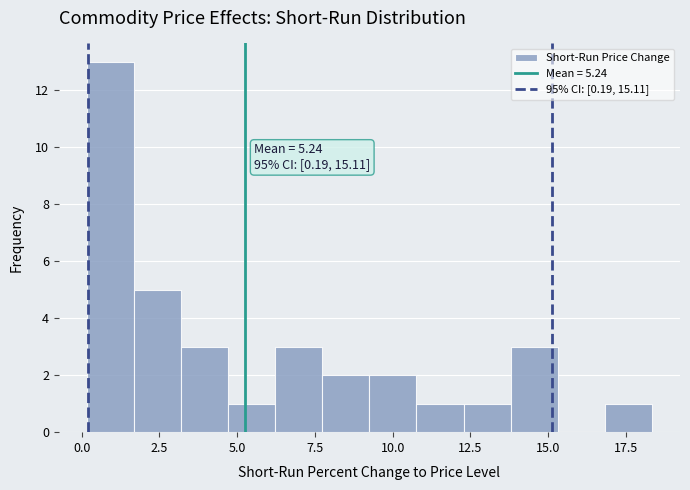

Read against the x-axis, roughly where is the centre of the tallest bar?

1.0